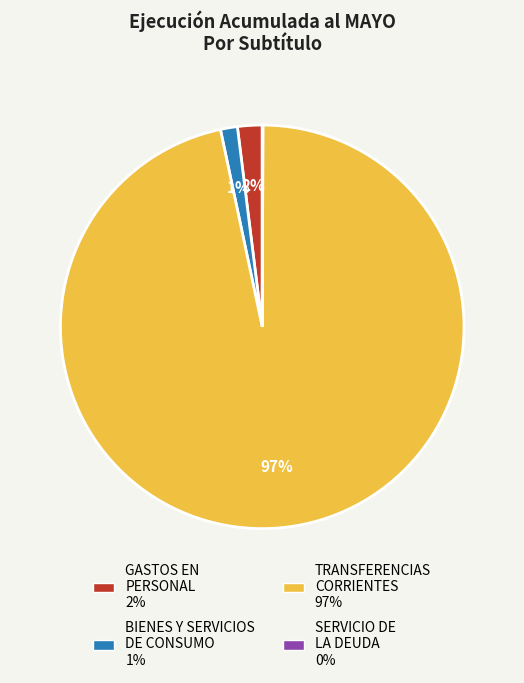

What is the largest slice in the pie chart?

TRANSFERENCIAS CORRIENTES